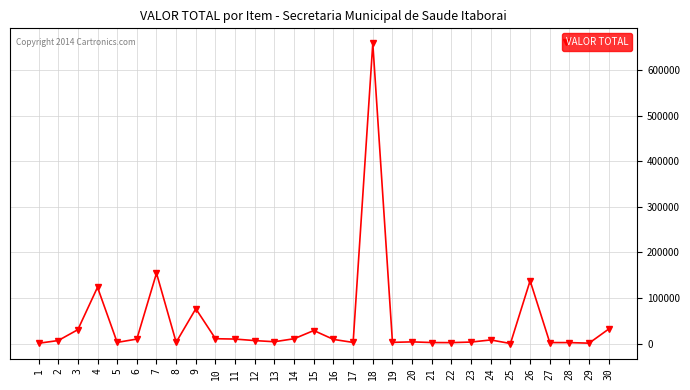

What is the change in value from 18 to 26?

-520630.0